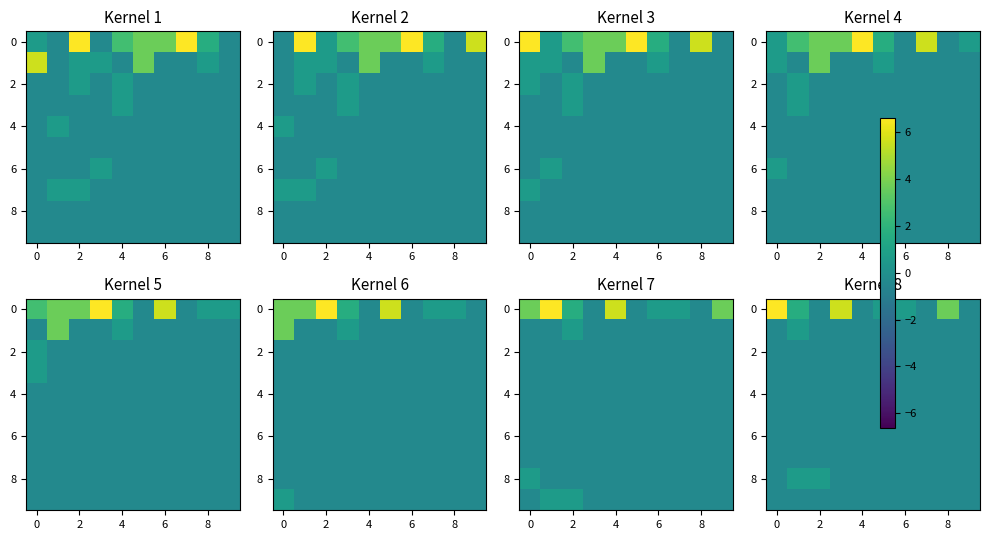

What is the minimum value shown in the chart?

-0.4